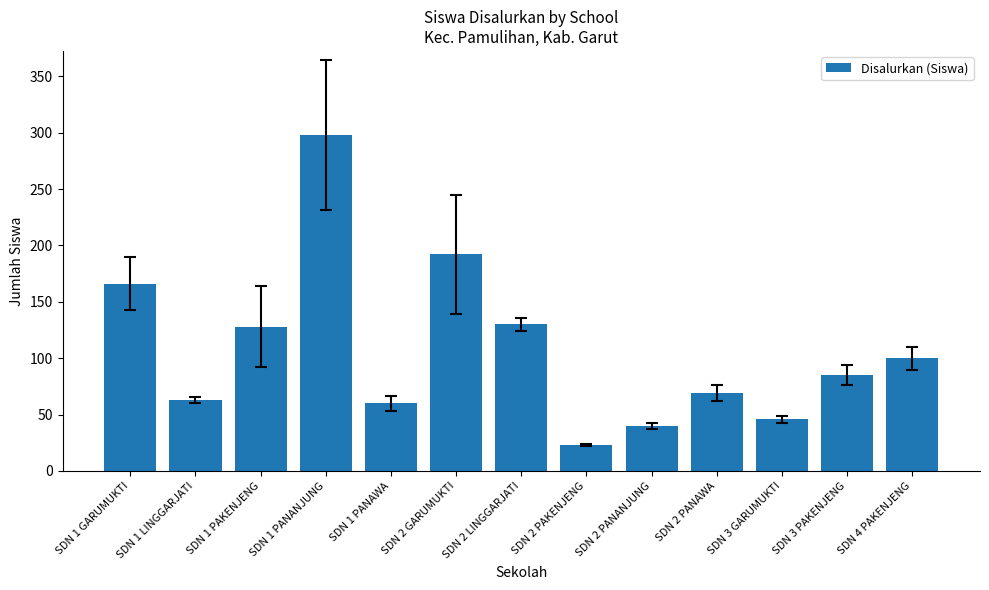

What is the value of the 3rd bar from the left?

128